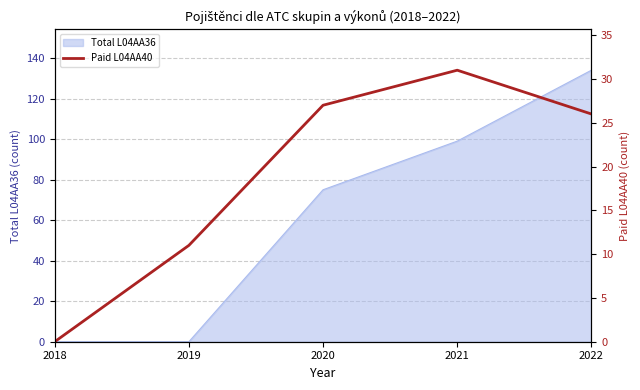

At which label does Total L04AA36 reach its peak?

2022